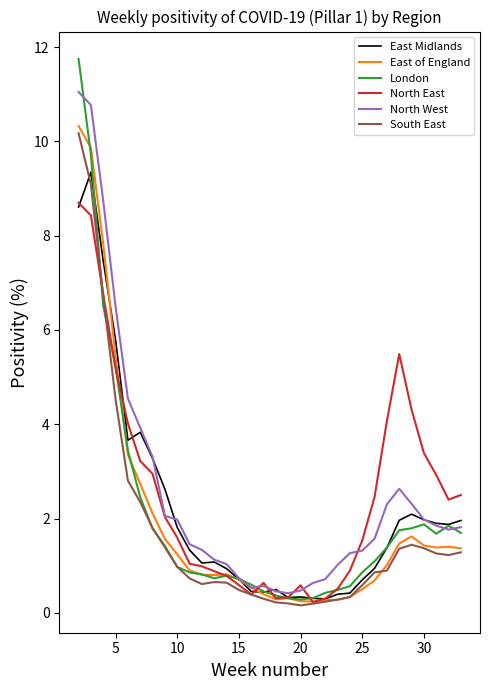

Which series has the largest range (max minus min)?

London